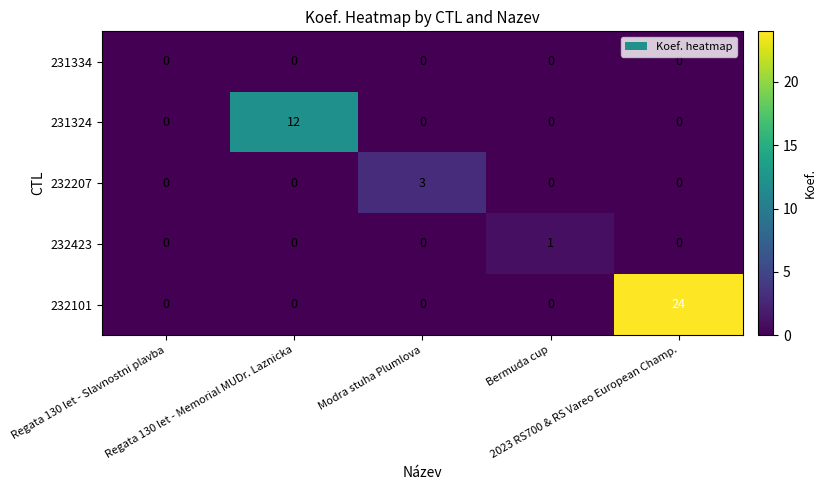

Which series has the largest range (max minus min)?

232101